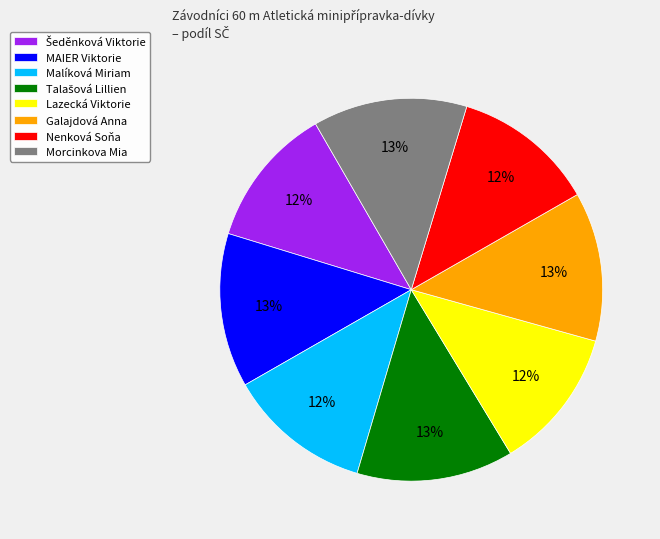

To the nearest percent, what percentage of the pie is Galajdová Anna?

13%